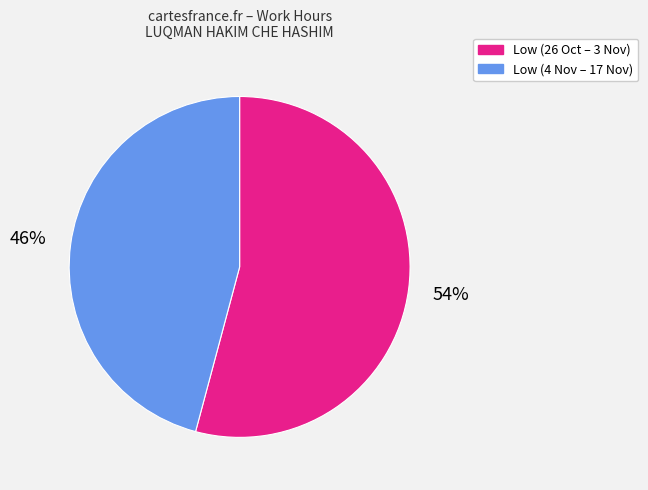

To the nearest percent, what is the difference between the largest and smallest slice percentages?

8%